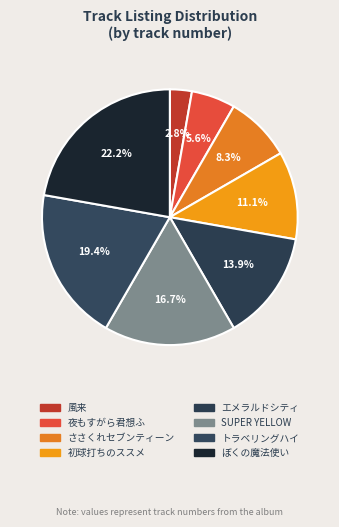

Is エメラルドシティ the majority of the pie?

No